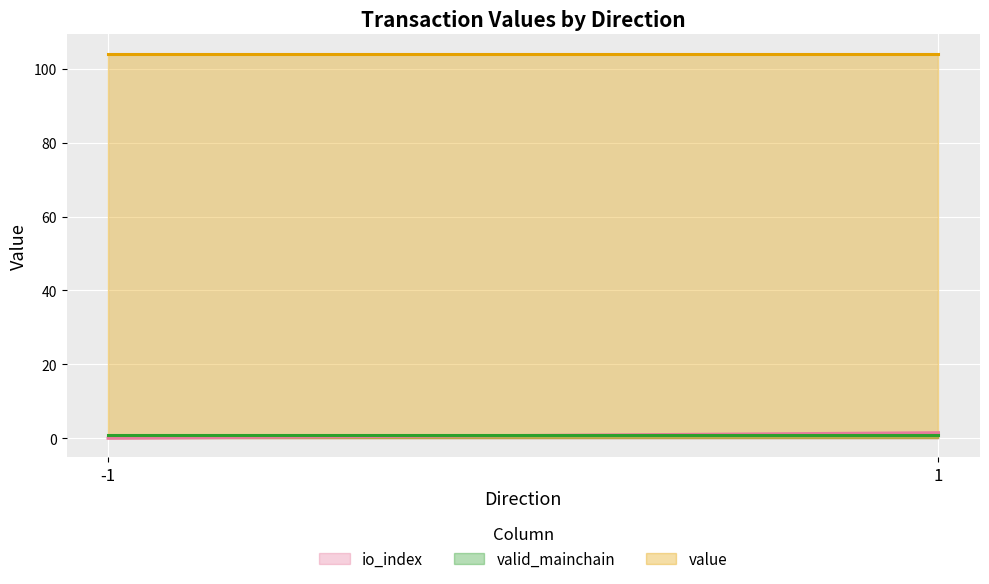

Which series has the largest range (max minus min)?

io_index